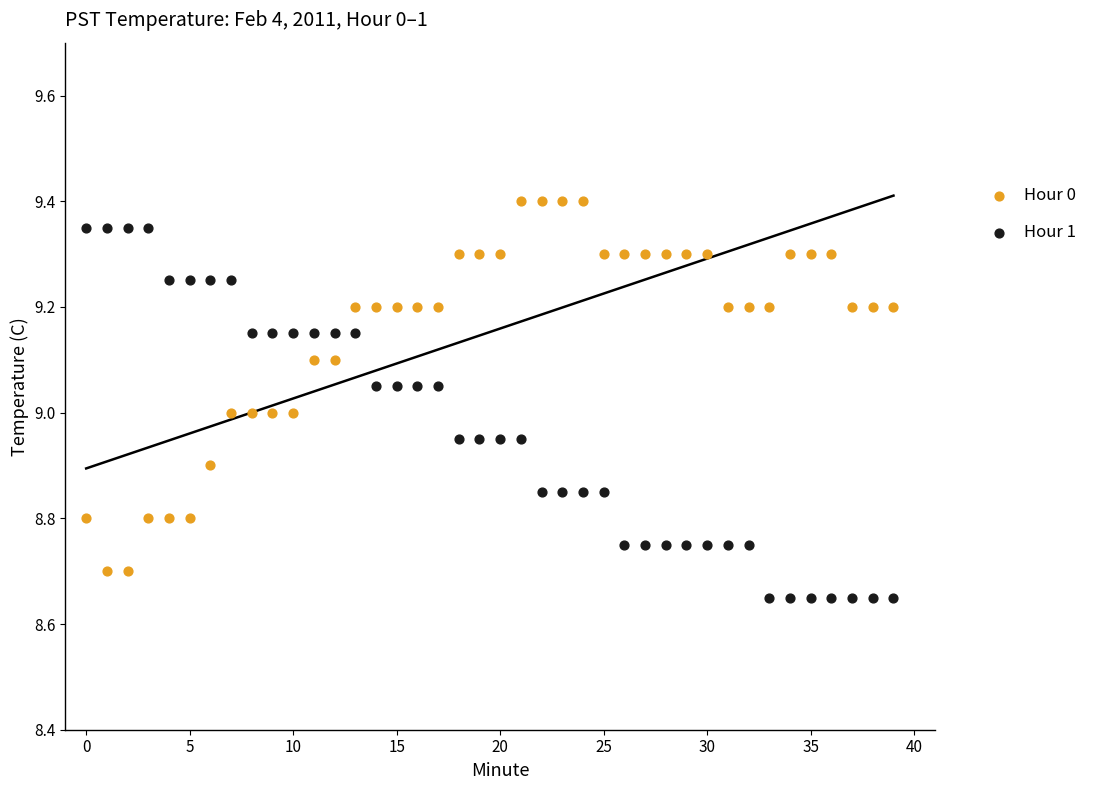

What are all the series names shown in the legend?

Hour 0, Hour 1